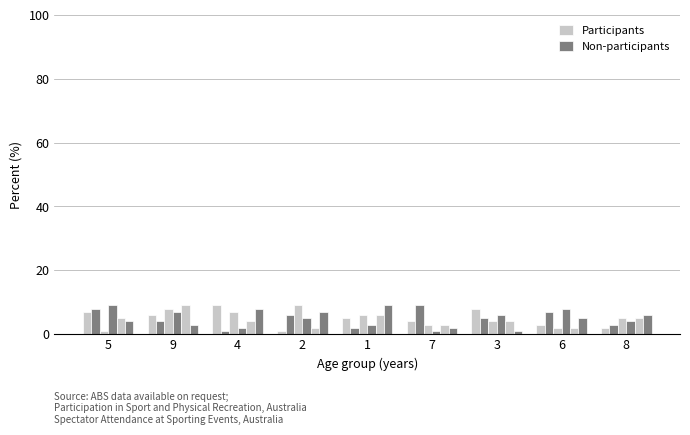

What is the difference between the highest and lowest values at 8?

4